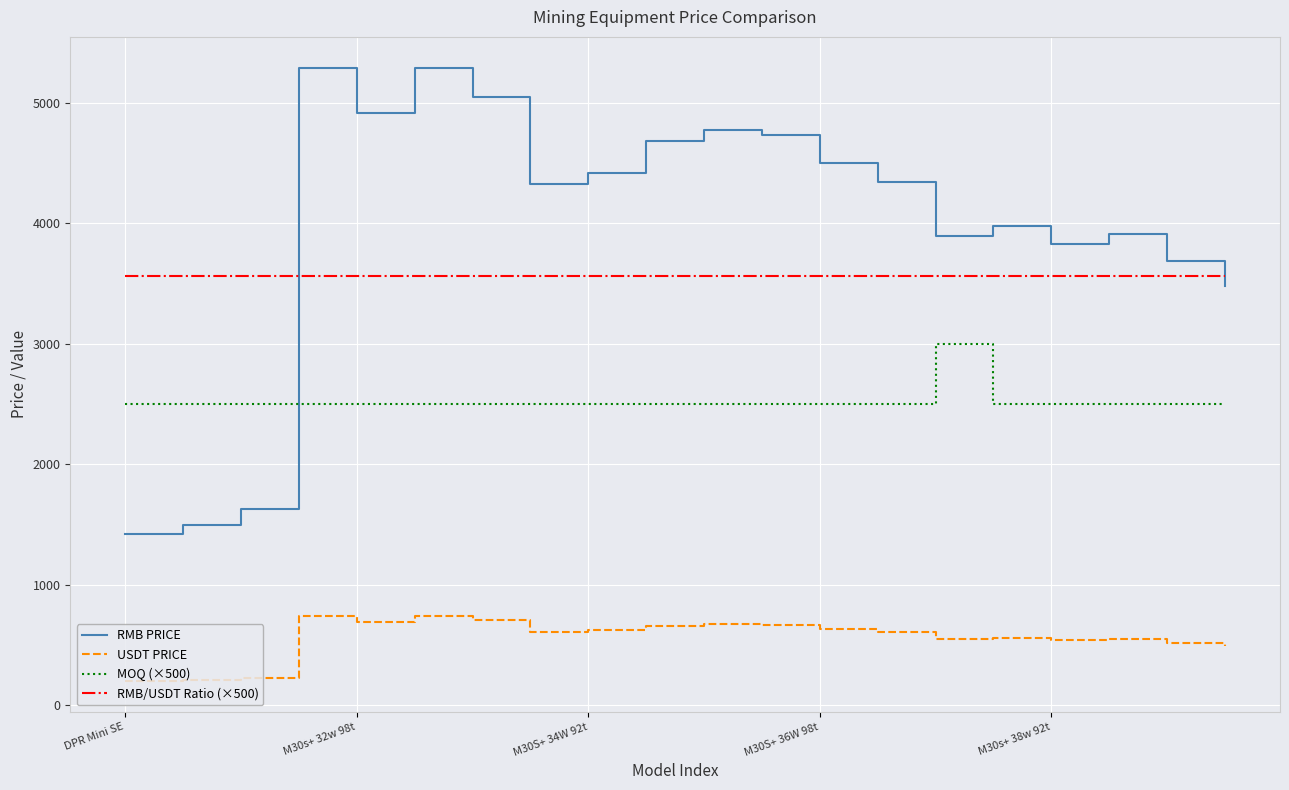

What is the maximum value shown in the chart?

5294.4